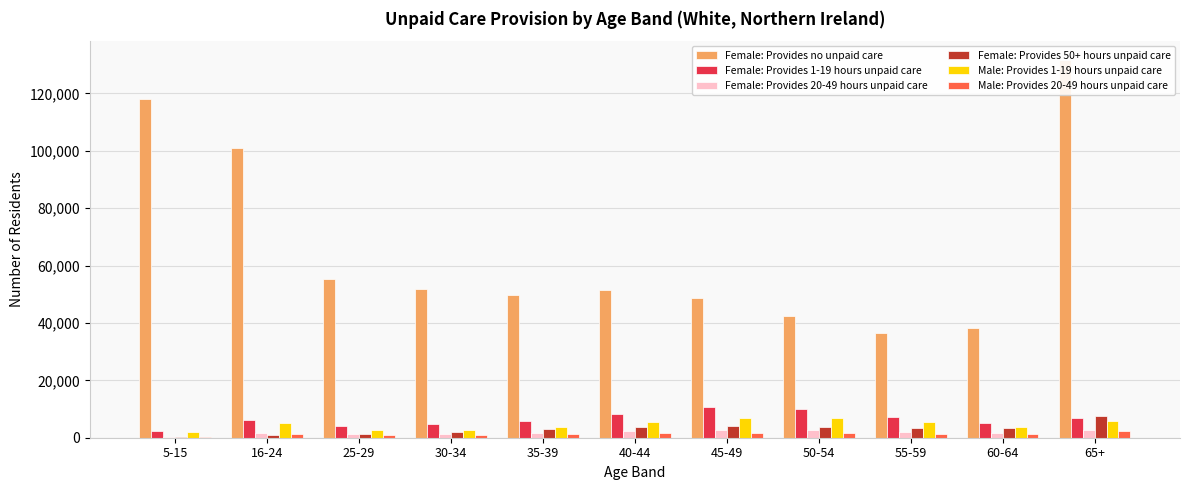

How many values in the Female: Provides 1-19 hours unpaid care series are below 6236?

5